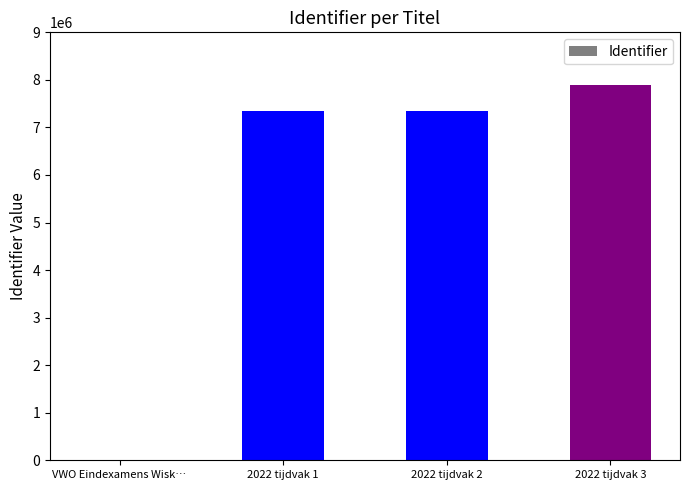

What is the sum of the values at 2022 tijdvak 3 and 2022 tijdvak 1?

15226135